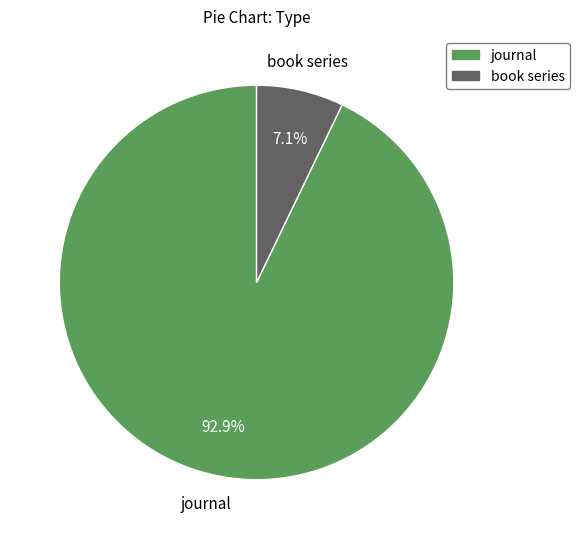

Which category has the smallest portion of the pie?

book series